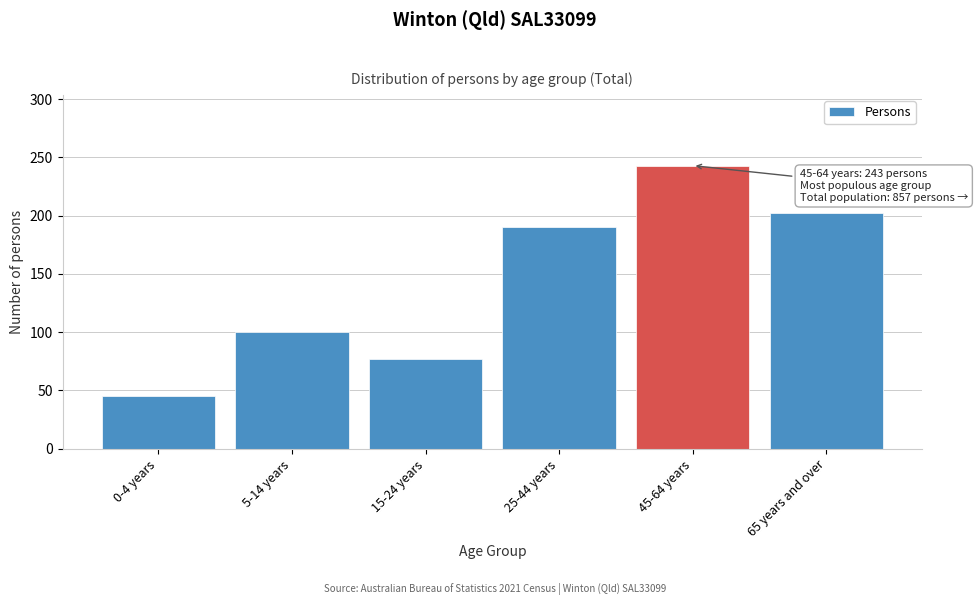

Reading right to left, transcribe all the data shown in this chart.

202	243	190	77	100	45